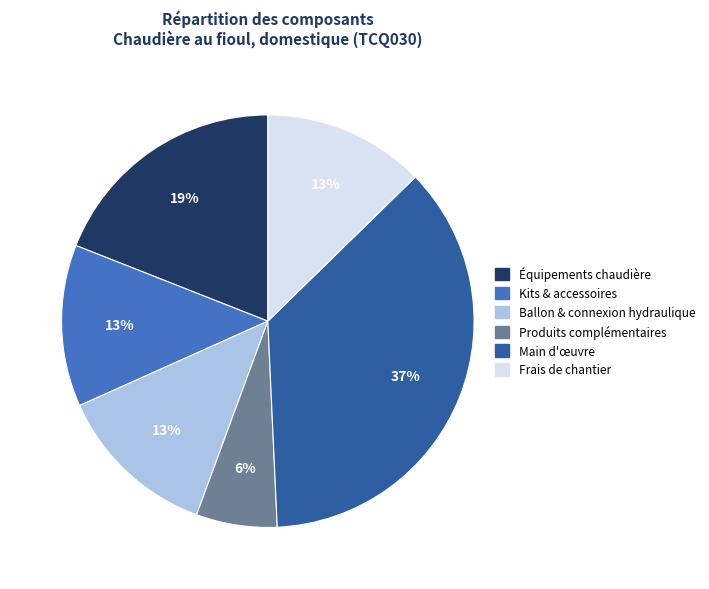

Is there a majority slice in this chart?

No